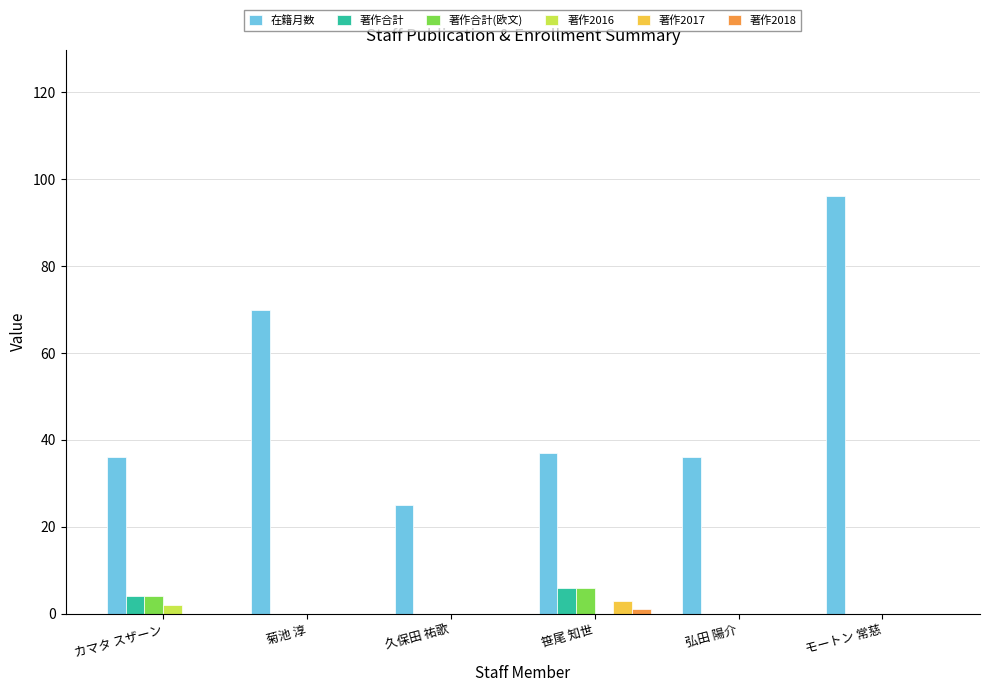

What is the sum of all 著作2017 values?

3